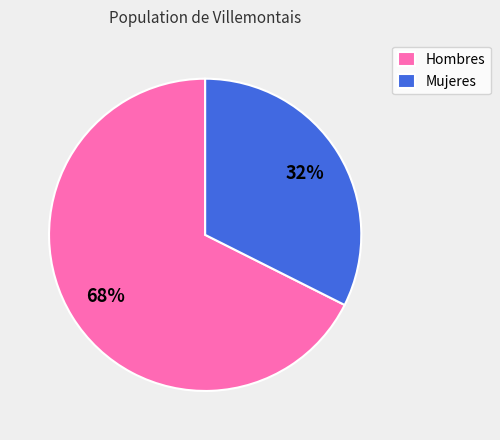

Combined, do Hombres and Mujeres account for over 50%?

Yes